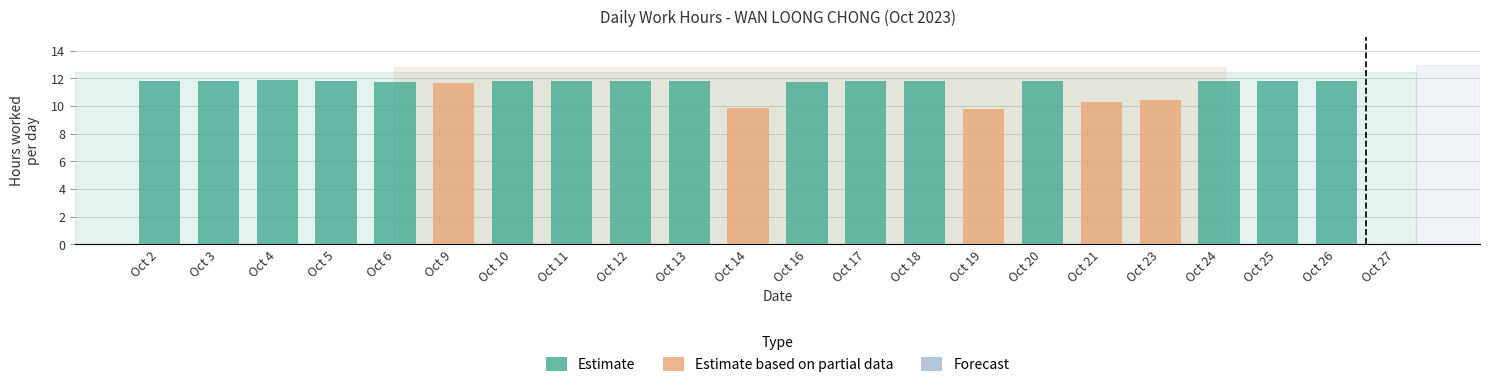

How many values exceed 11?

17